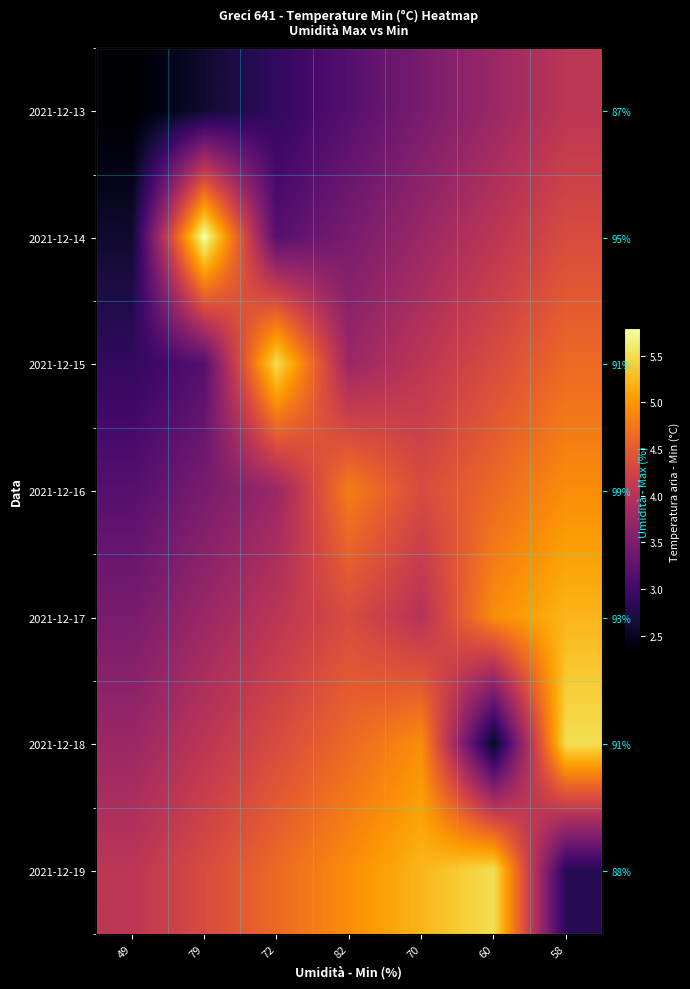

What is the minimum value shown in the chart?

2.3